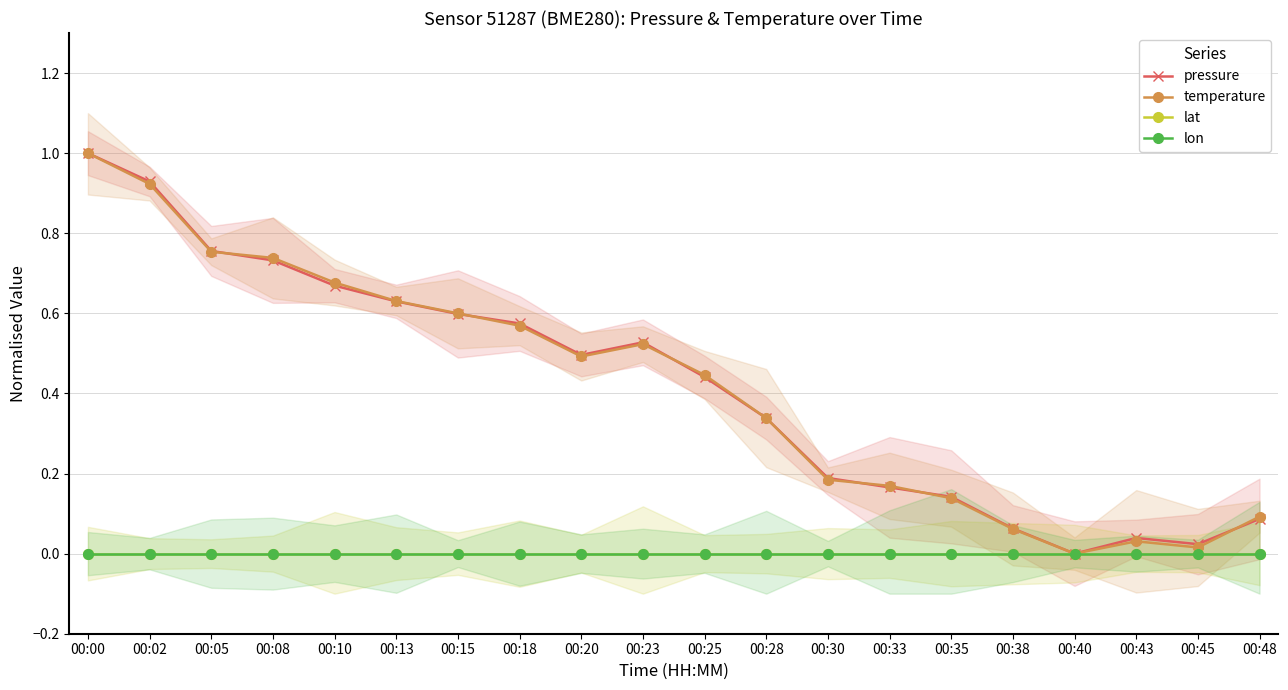

How many lines are shown in the chart?

4